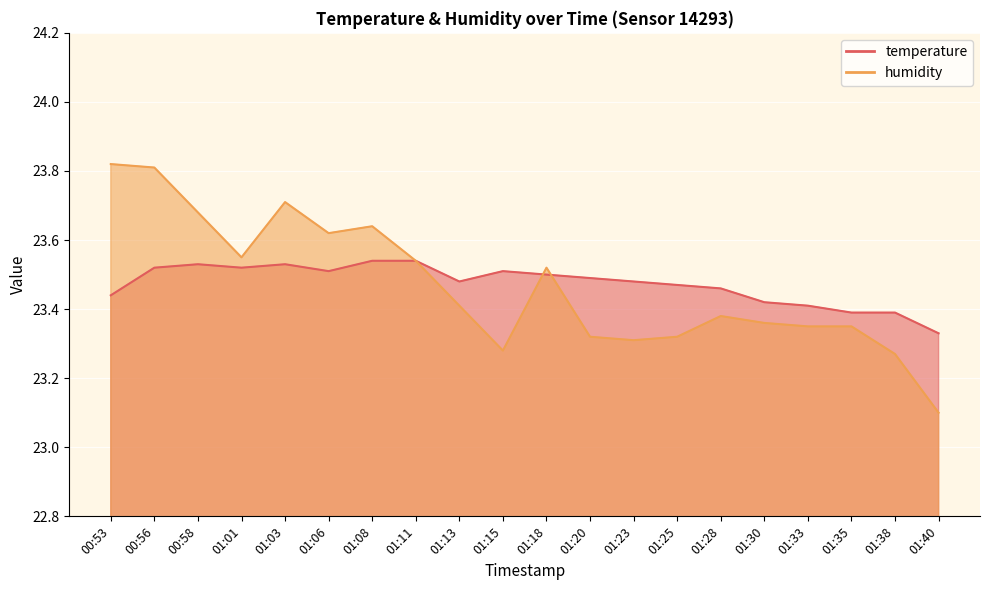

What is the difference between the maximum and second lowest values in the humidity series?

0.6